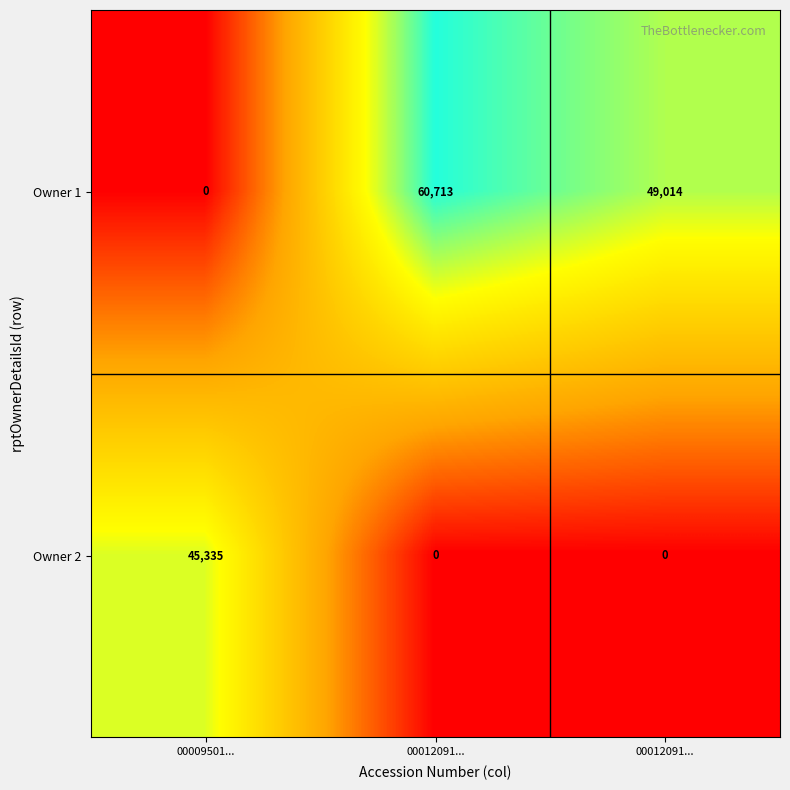

How many distinct data groups are displayed?

2